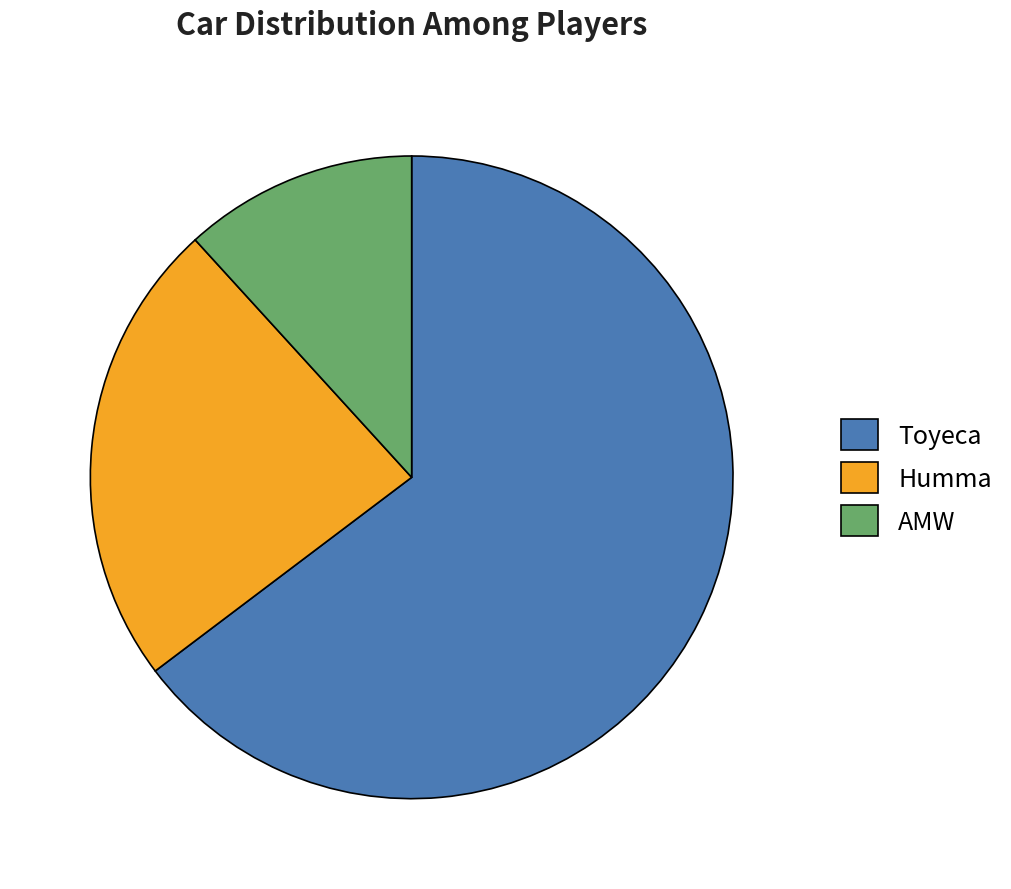

Between Toyeca and AMW, which is larger?

Toyeca